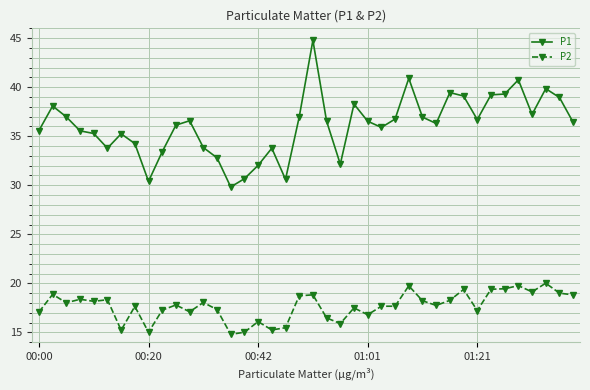

What is the difference between the maximum and minimum values in the P2 series?

5.2